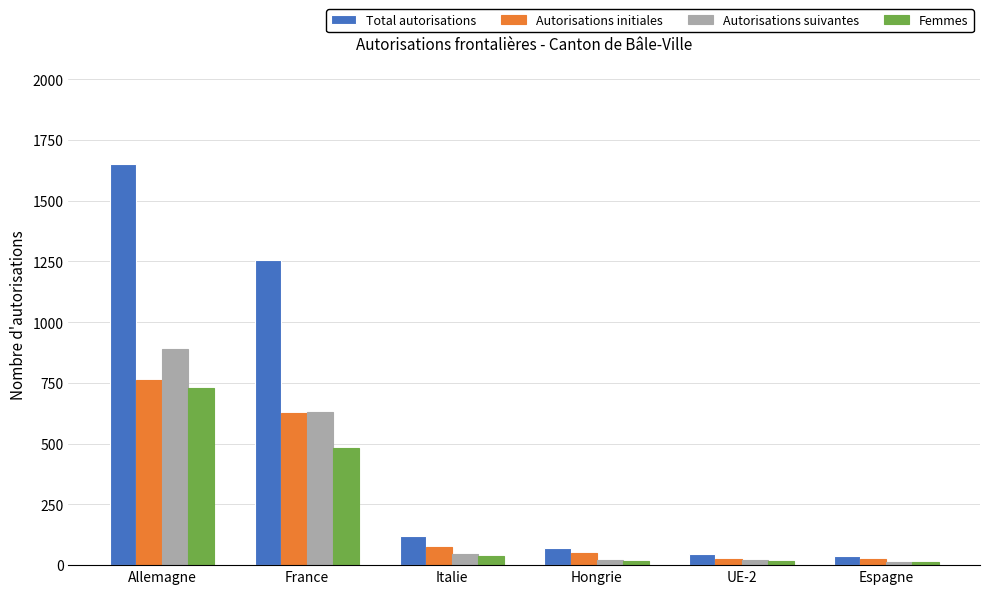

What is the label of the 1st bar from the right?

Espagne